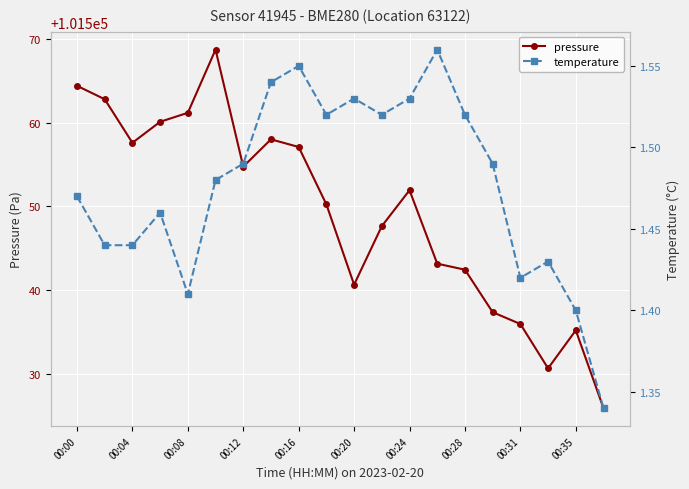

At which label does pressure first exceed 101551?

00:00